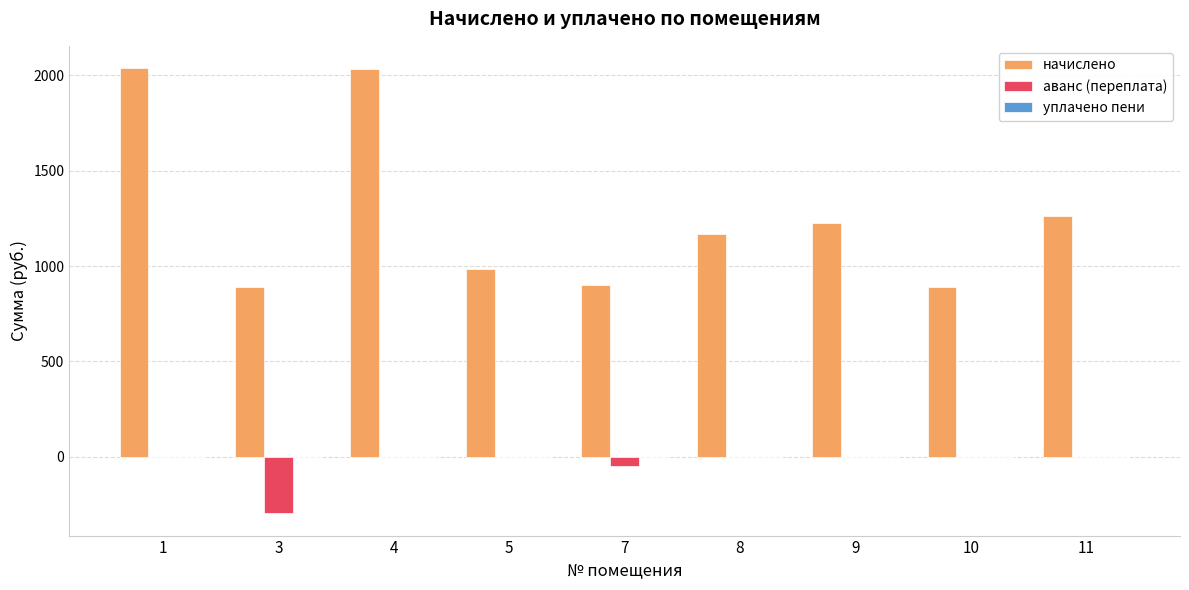

Which series has the largest total across all categories?

начислено